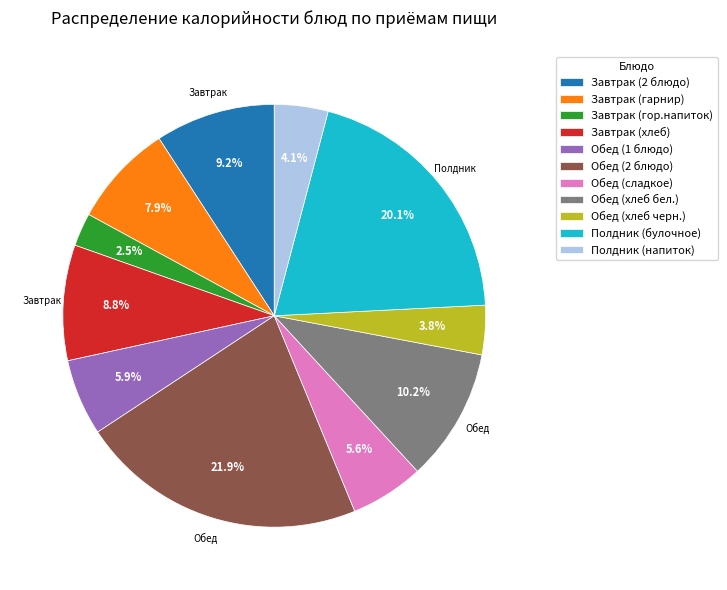

To the nearest percent, what is the difference between the Полдник (напиток) and Завтрак (хлеб) slice percentages?

5%